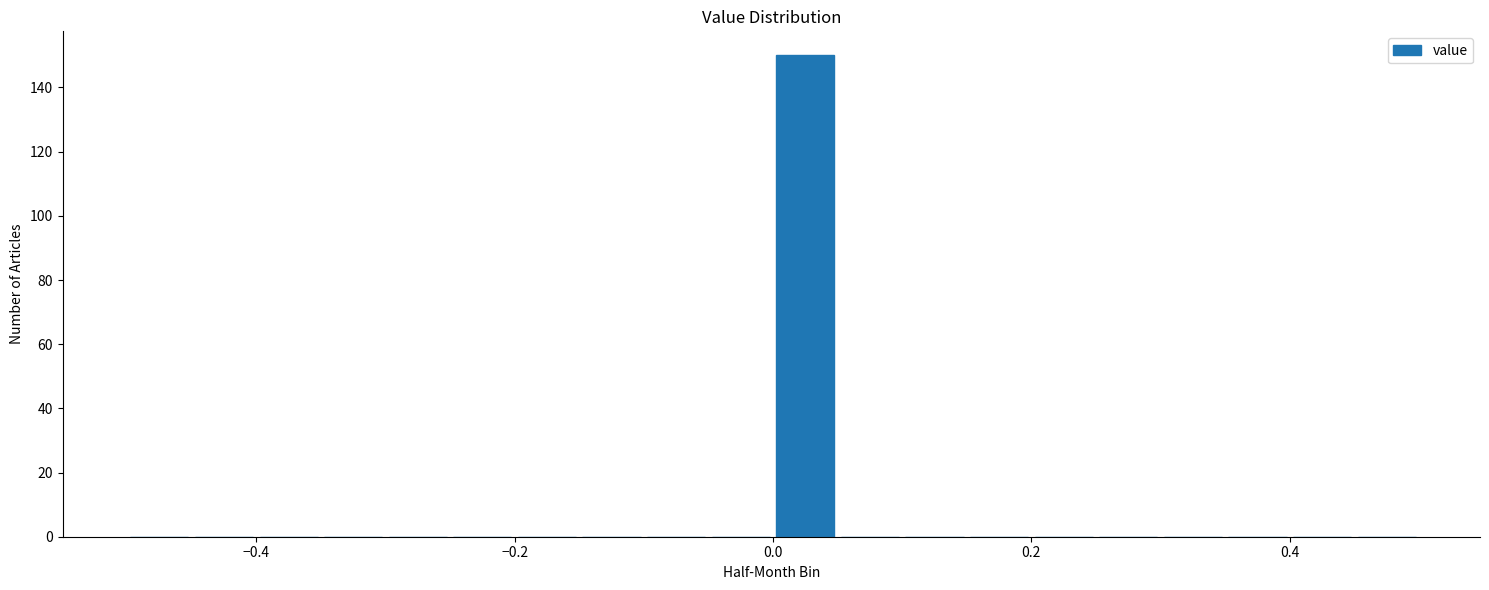

Around what value on the x-axis is the tallest bar? Give the approximate position of its centre, as read against the axis.

0.02